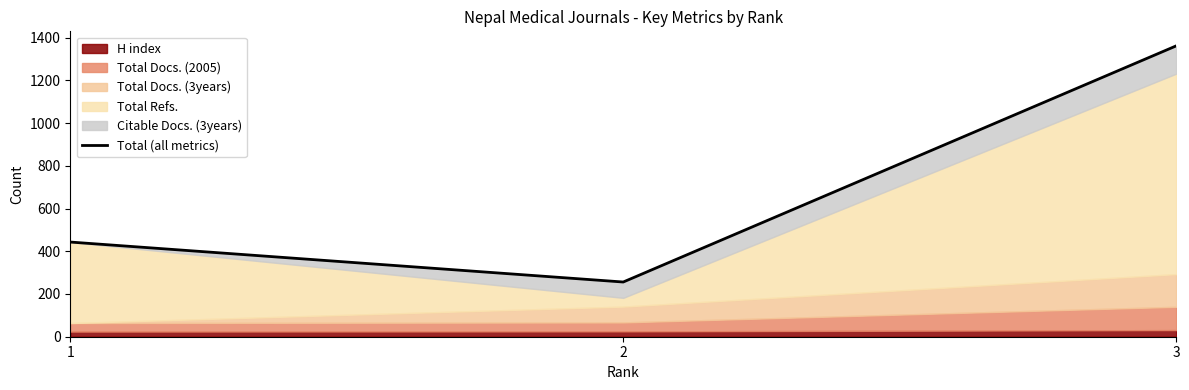

How many values are between 256 and 1361?

3